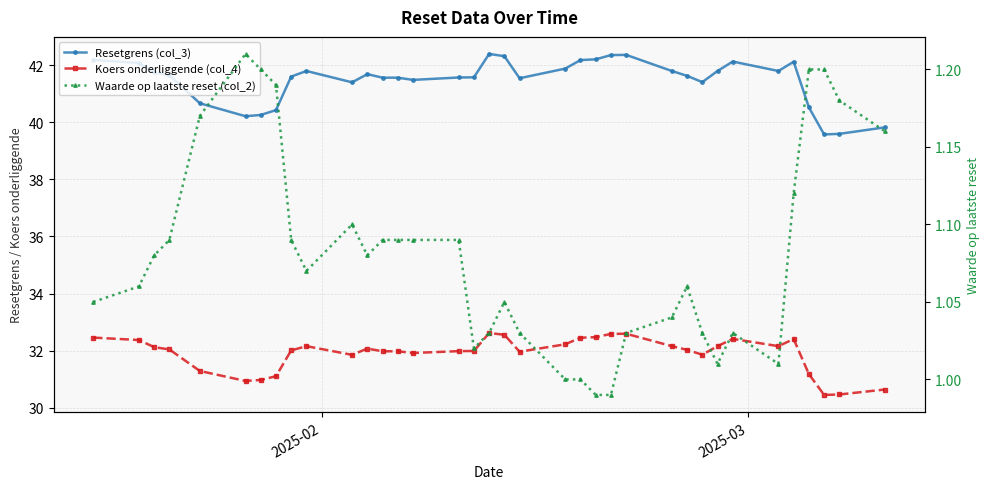

What is the sum of all Resetgrens (col_3) values?

1493.1